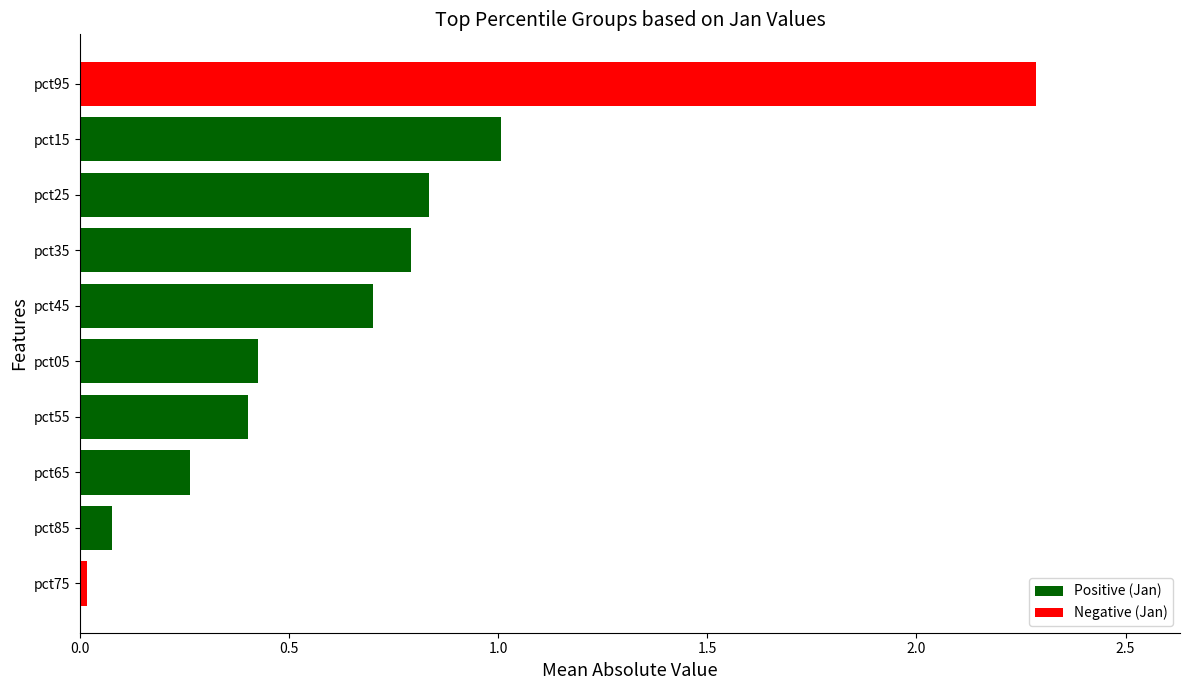

Rank the categories by value from highest to lowest.

pct95, pct15, pct25, pct35, pct45, pct05, pct55, pct65, pct85, pct75